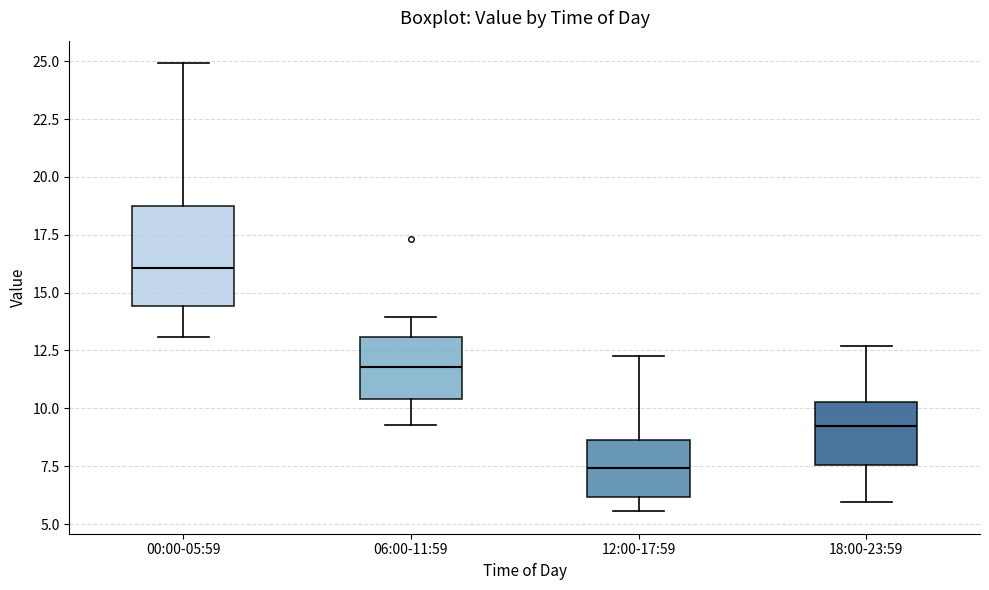

Reading left to right, transcribe this box plot: for each box, give where its median line is, the range the box spans, and where its two whiskers end, as read against the y-axis. The values are not printed on the chart, so give them approximately, as read against the axis.

00:00-05:59: median 16.0, box 14.5 to 18.5, whiskers 13.0 to 25.0
06:00-11:59: median 12.0, box 10.5 to 13.0, whiskers 9.5 to 14.0
12:00-17:59: median 7.5, box 6.0 to 8.5, whiskers 5.5 to 12.5
18:00-23:59: median 9.5, box 7.5 to 10.5, whiskers 6.0 to 12.5